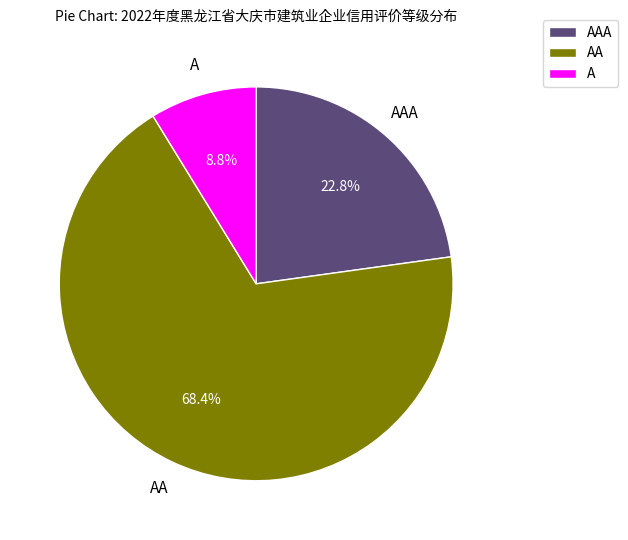

To the nearest percent, what percentage of the pie is AAA?

23%